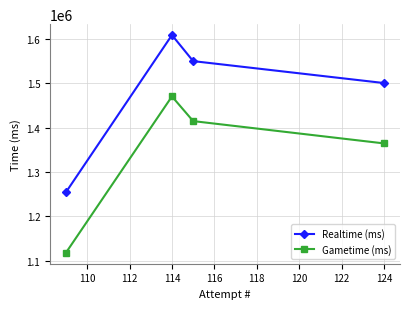

How many lines are shown in the chart?

2